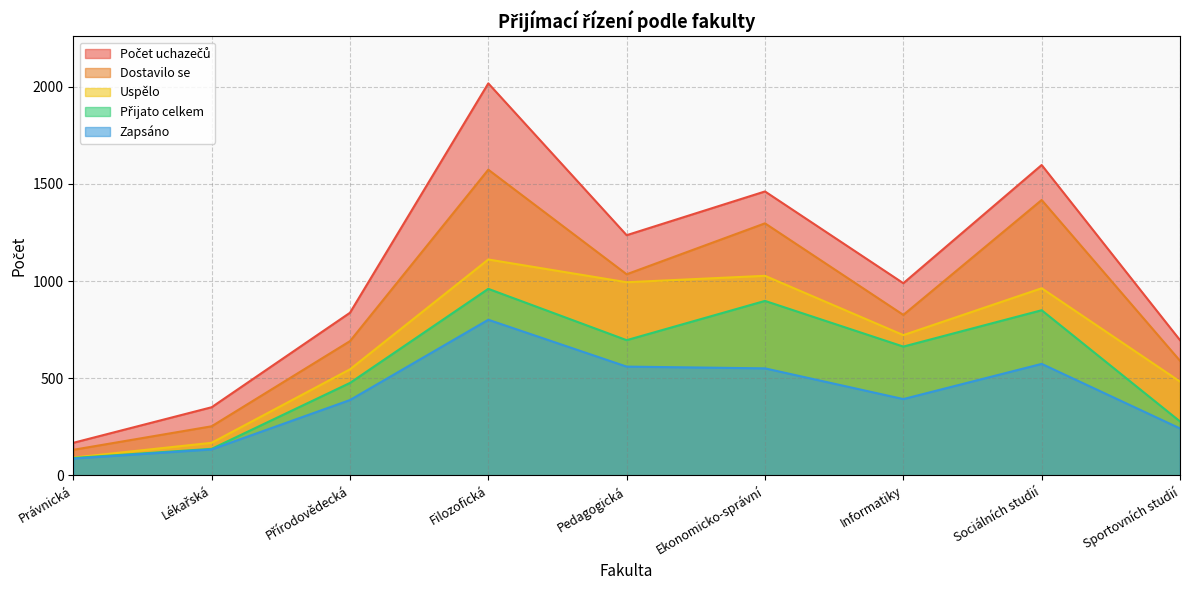

Rank the series at Právnická from highest to lowest value.

Počet uchazečů, Dostavilo se, Uspělo, Přijato celkem, Zapsáno